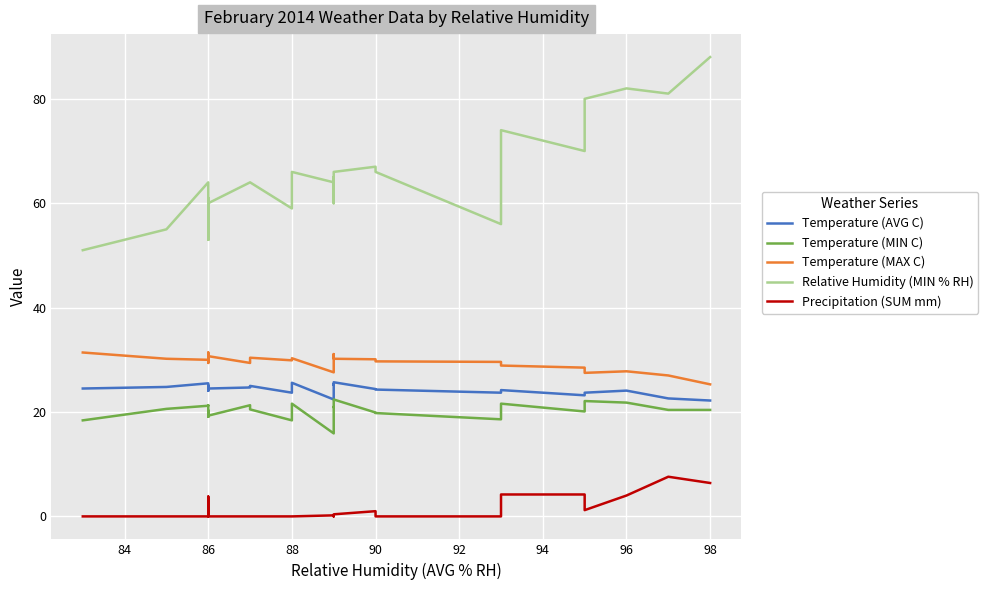

What is the difference between the maximum and second lowest values in the Temperature (MAX C) series?

4.4